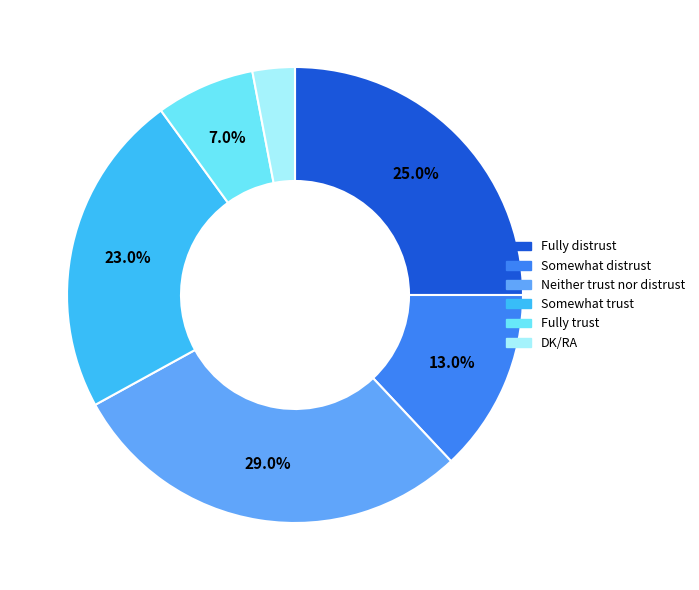

Do Fully distrust and Fully trust together represent more than half of the pie?

No